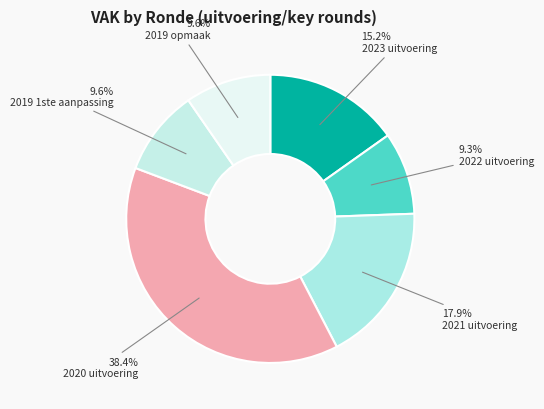

How much of the chart is everything except 2021 uitvoering?

82.1%